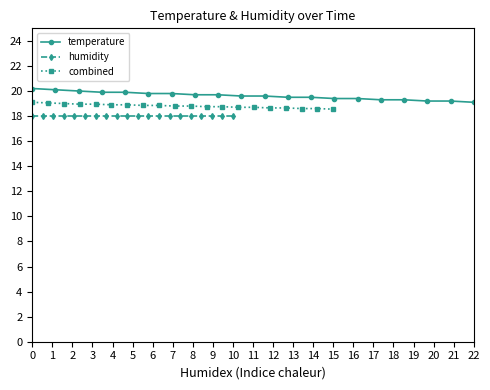

Is this an area chart (filled region under the line)?

No